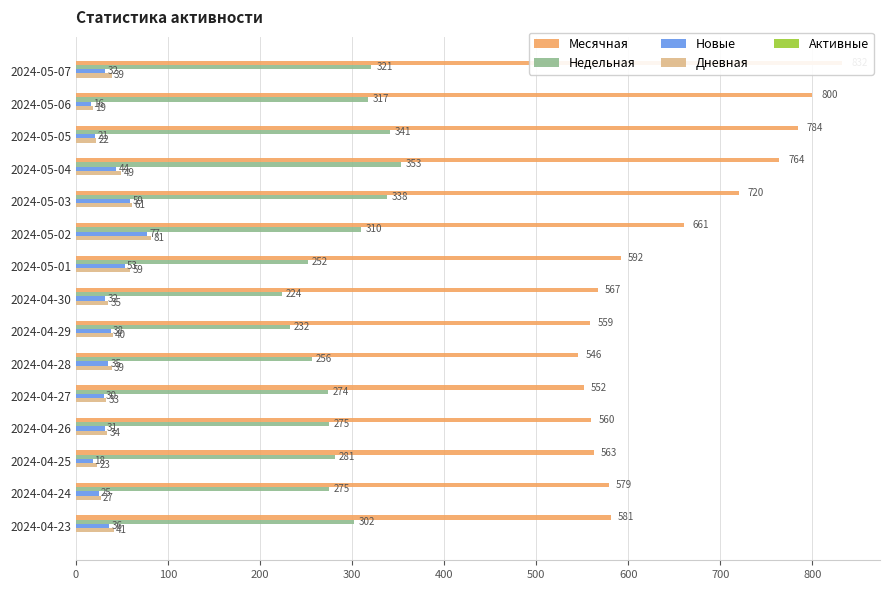

Is it true that Месячная equals 1128.4 at 2024-05-03?

False